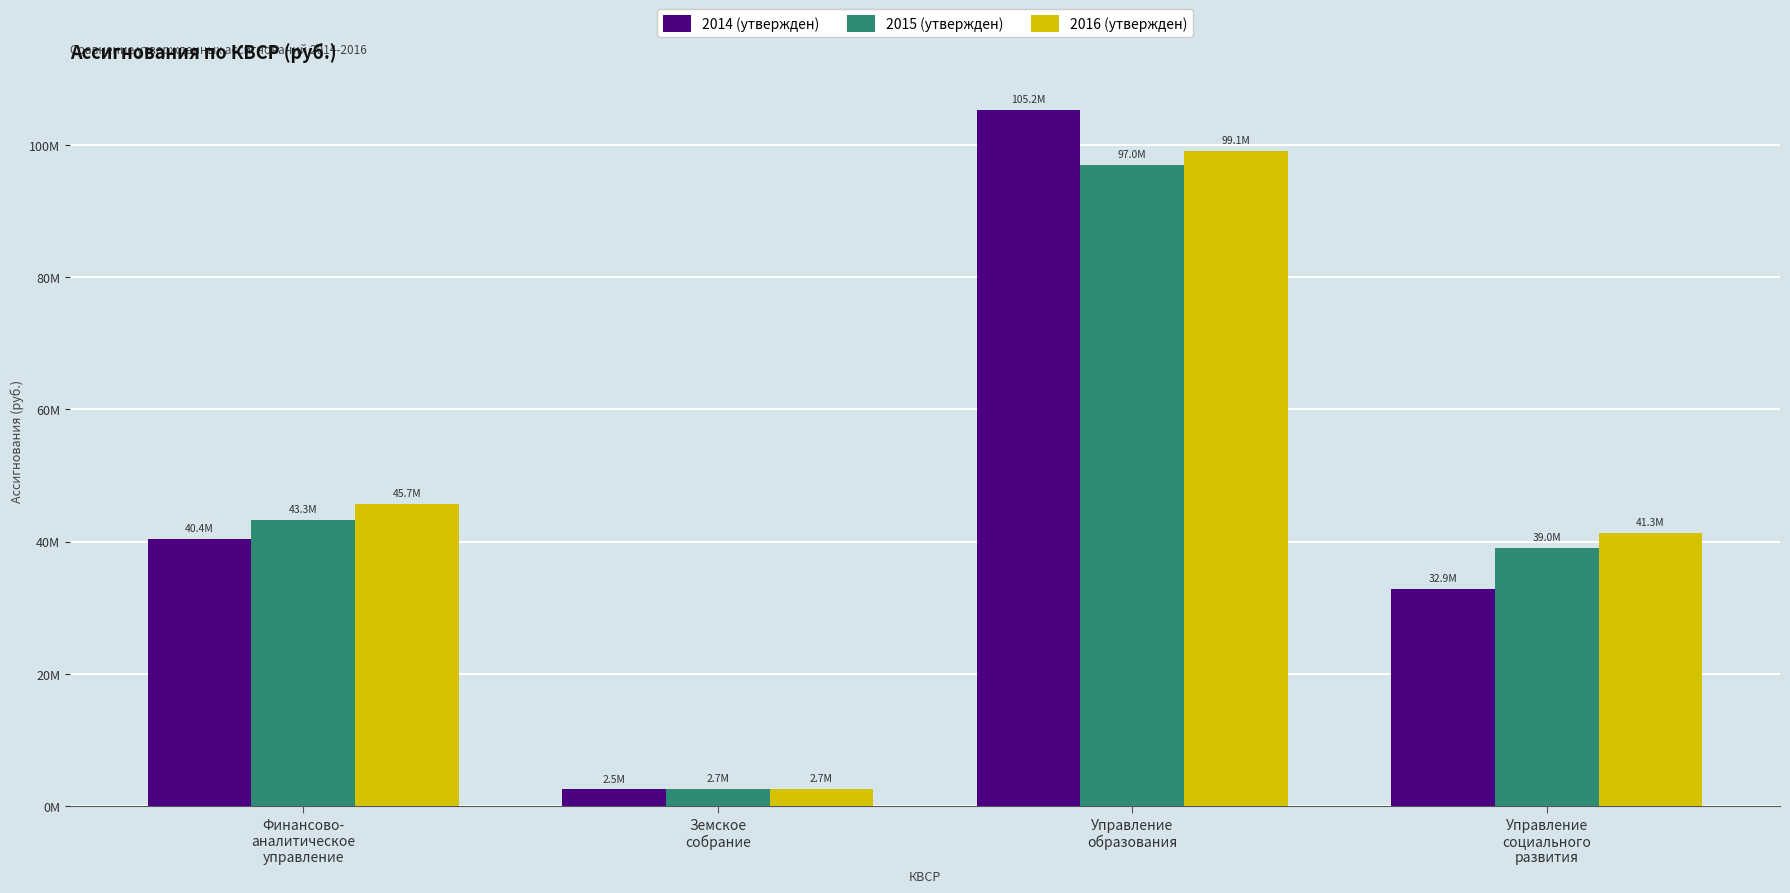

The value of 2014 (утвержден) at Финансово-
аналитическое
управление is 63624919.4. True or false?

False